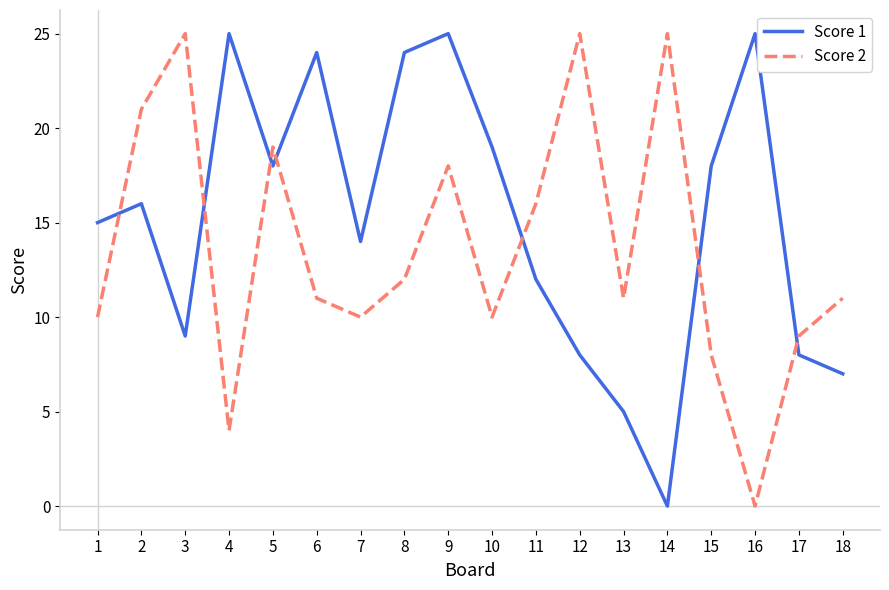

True or false: Score 1 and Score 2 cross at least once.

True